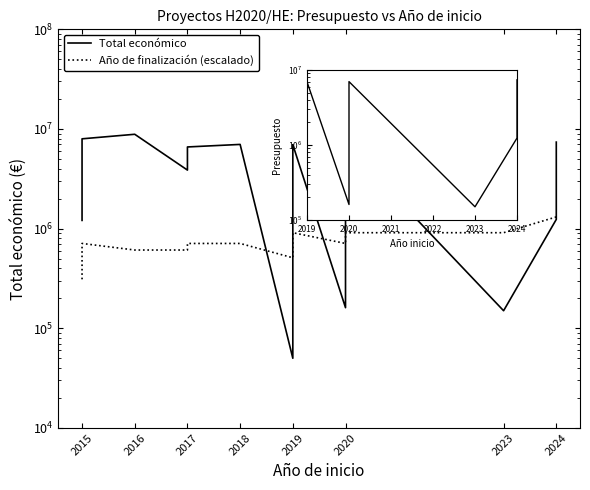

True or false: Total económico has more than 2 points higher than both neighbors.

True